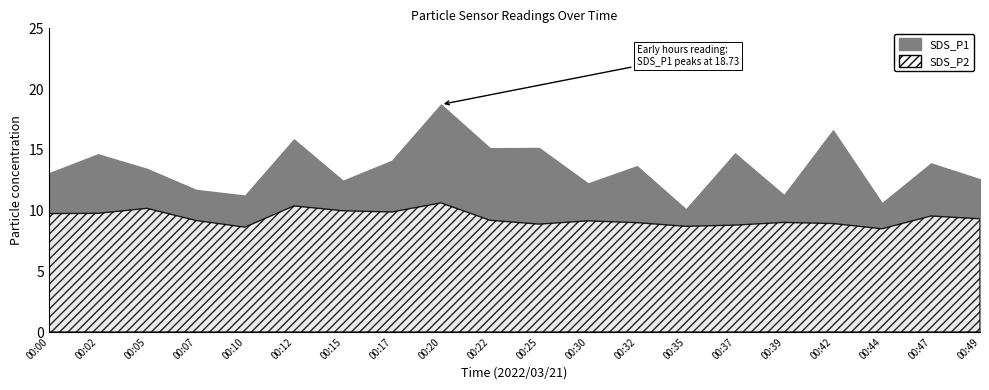

True or false: SDS_P2 has a value of 8.5 at 00:44.

True